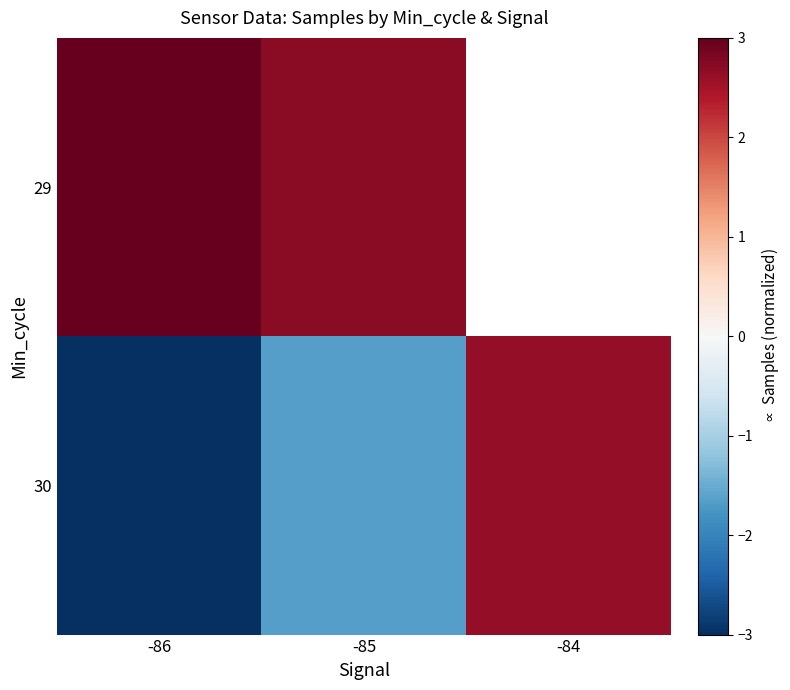

How many positive values does the 30 series have?

1